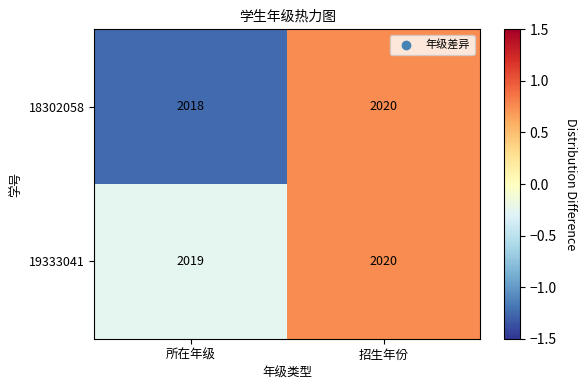

True or false: 19333041 has a value of 2019 at 所在年级.

True